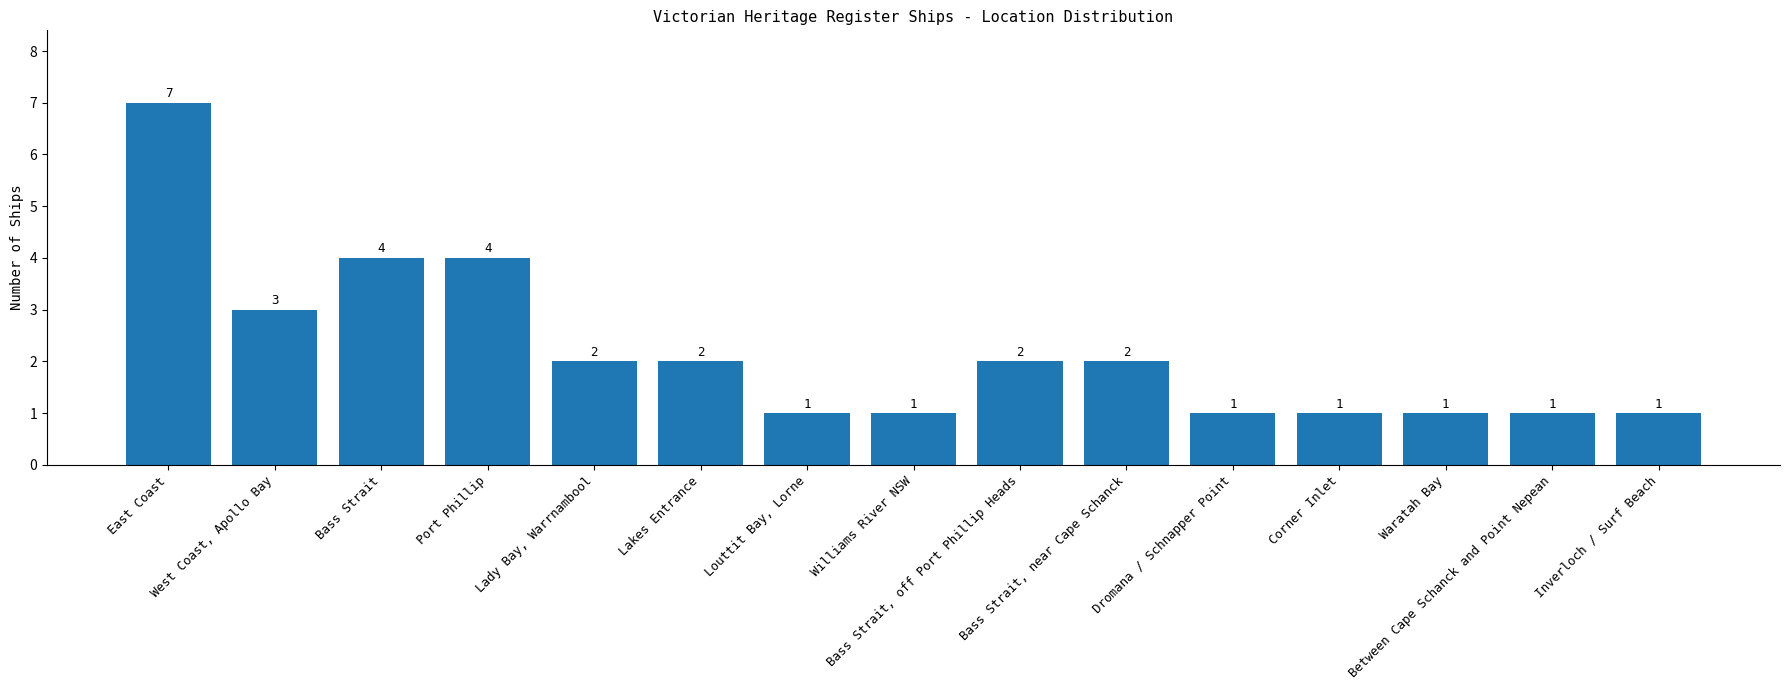

How many data points are less than 2?

7